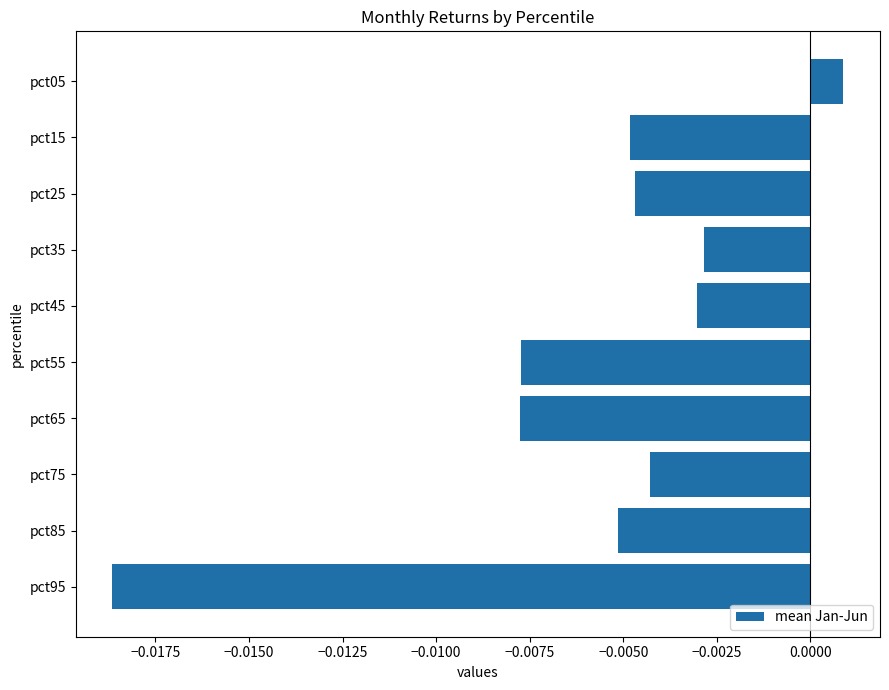

Which category has the lowest value across all series?

pct95